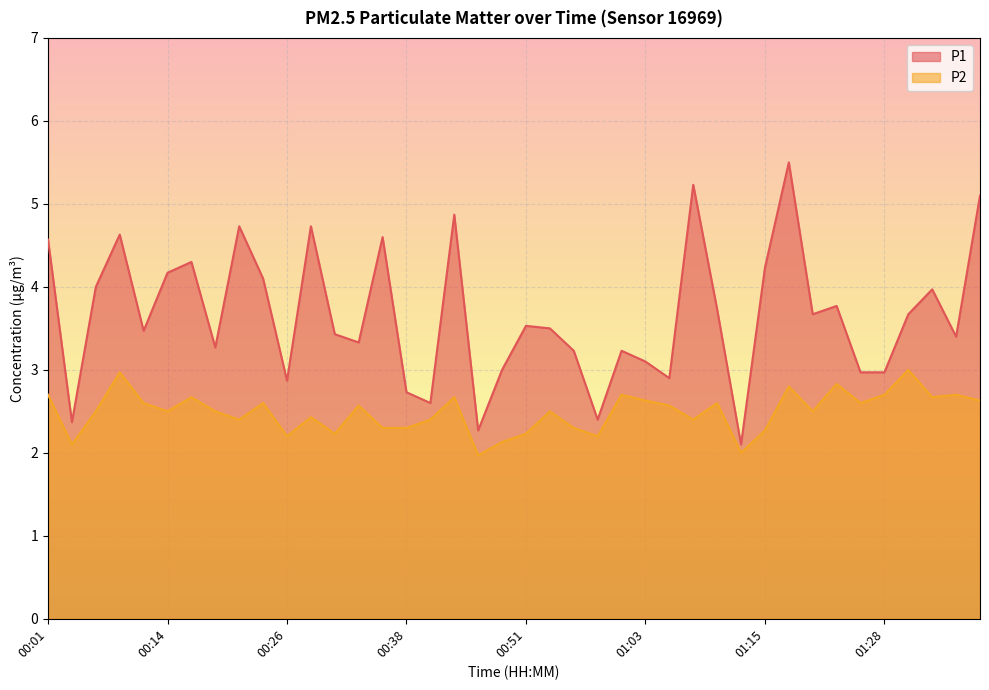

What are all the series names shown in the legend?

P1, P2